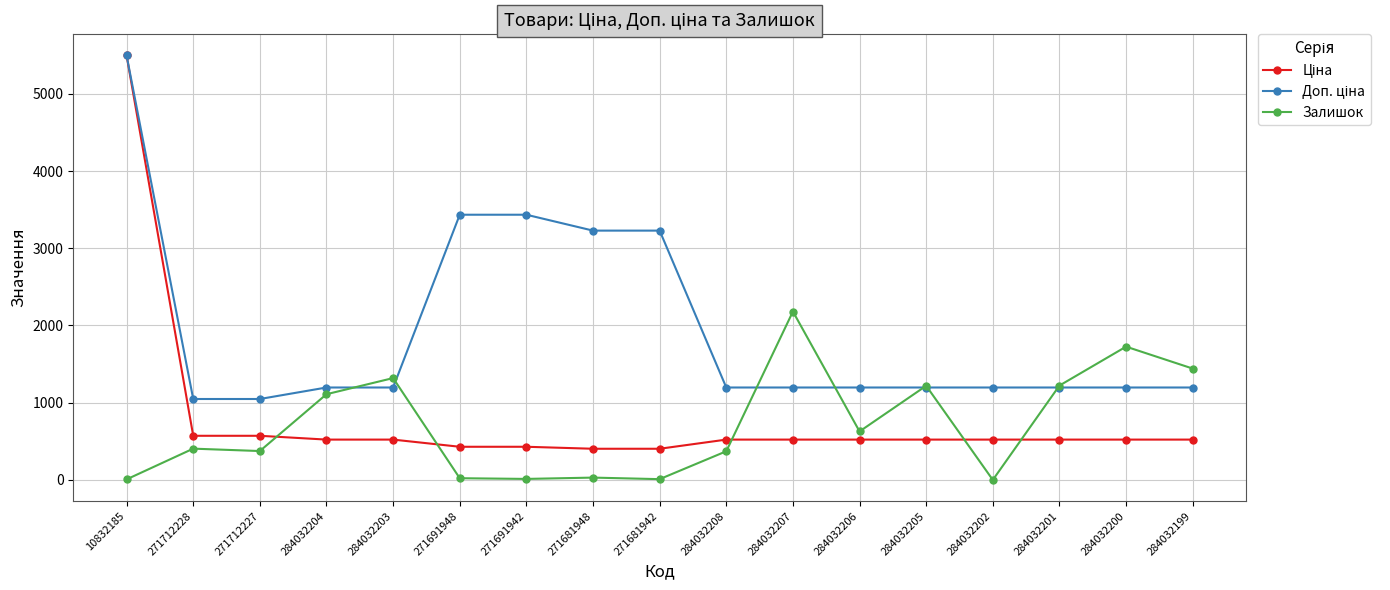

What is the spread (max minus min) of values at 271712227?

674.0